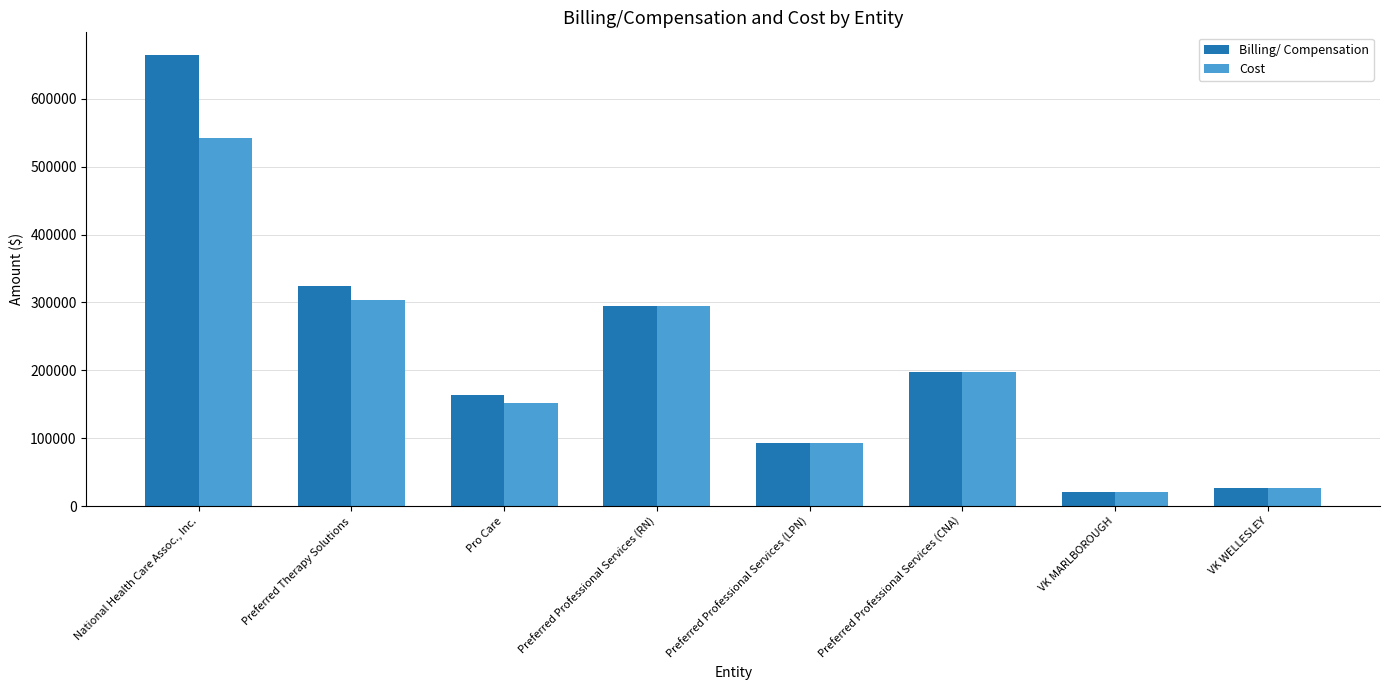

The value of Billing/ Compensation at Preferred Professional Services (CNA) is 258613. True or false?

False